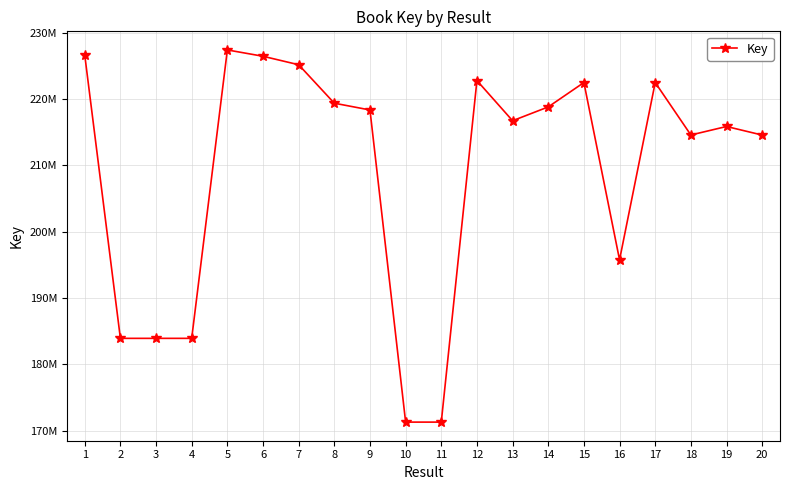

How many interior local valleys (lower than both neighbors) does the data have?

5